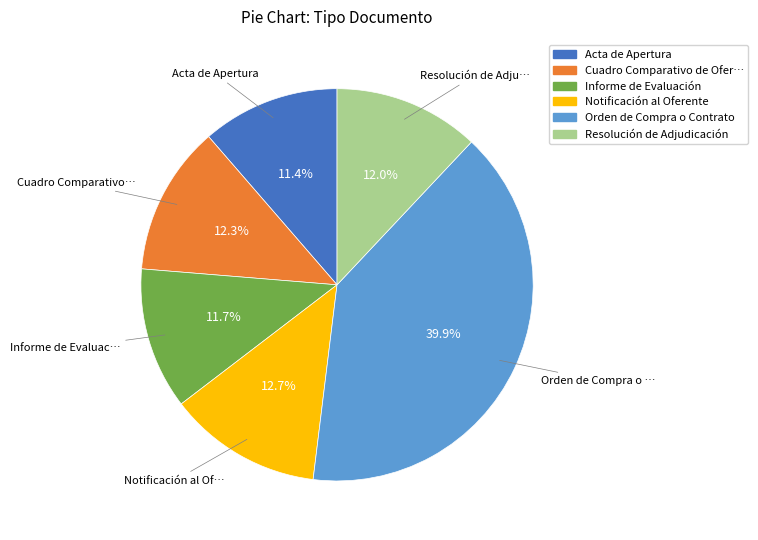

To the nearest percent, what portion does Resolución de Adjudicación represent?

12%